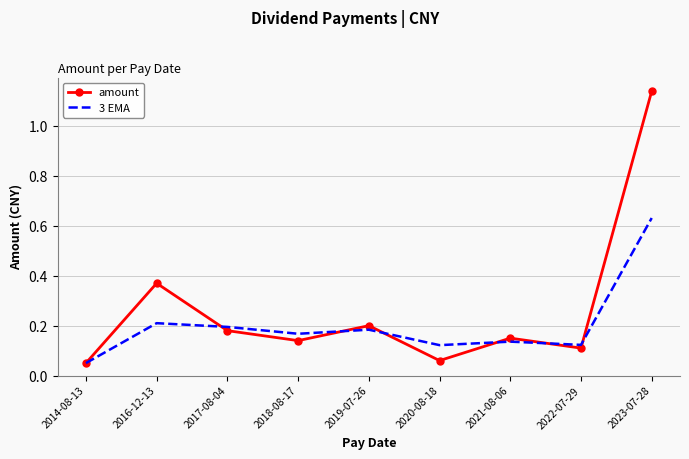

What is the sum of all 3 EMA values?

1.8